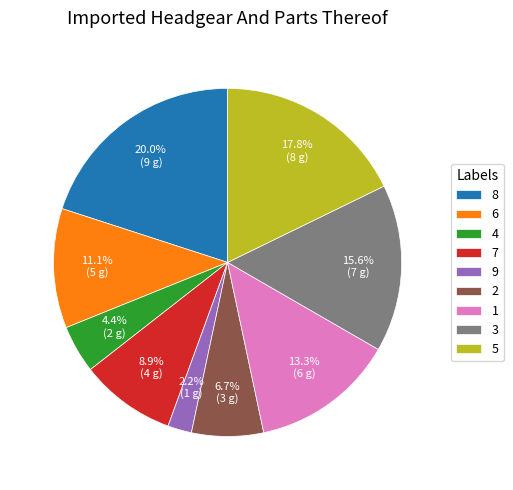

How much of the chart is everything except 1?

86.7%